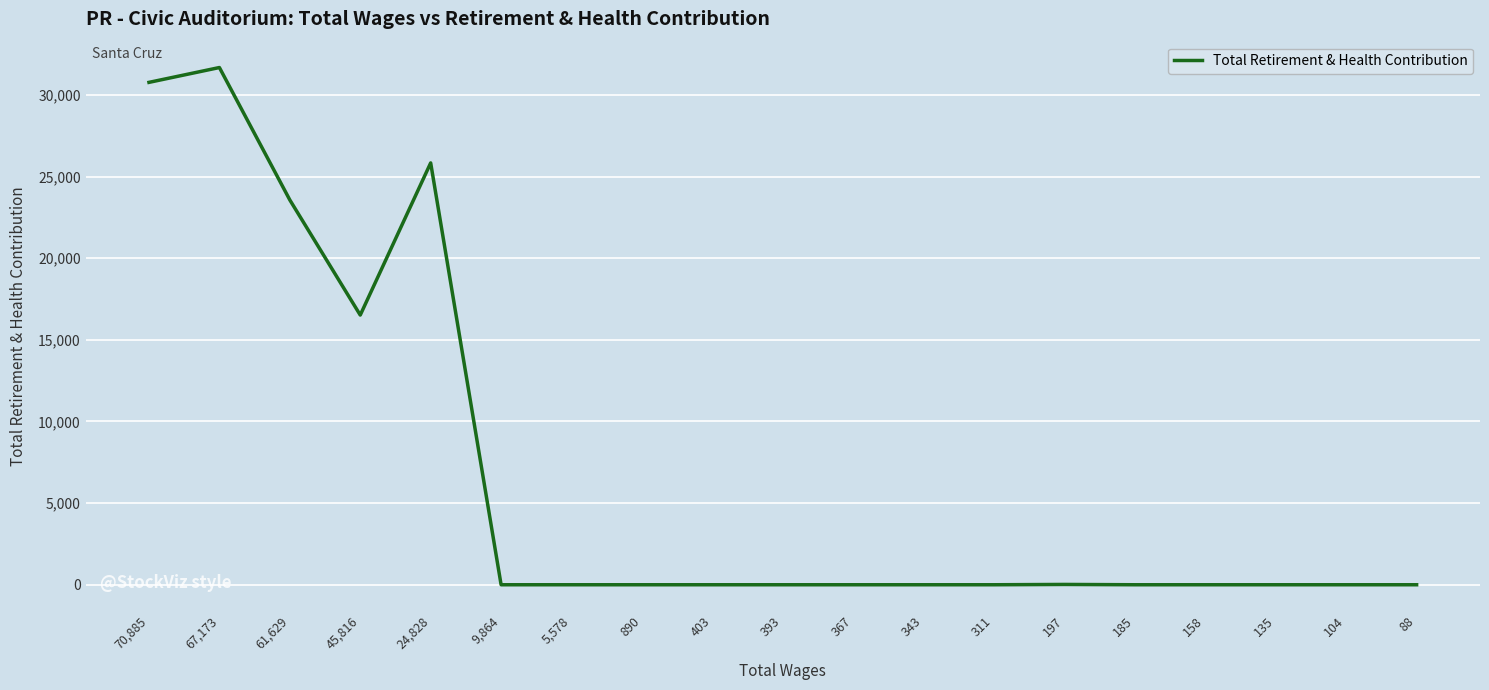

What is the greatest value displayed?

31680